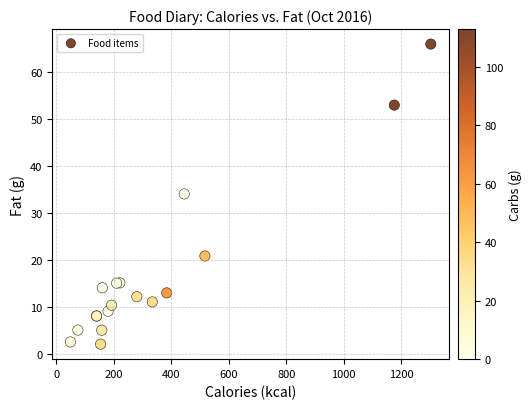

What Y value in the scatter plot is closest to 33?

34.0